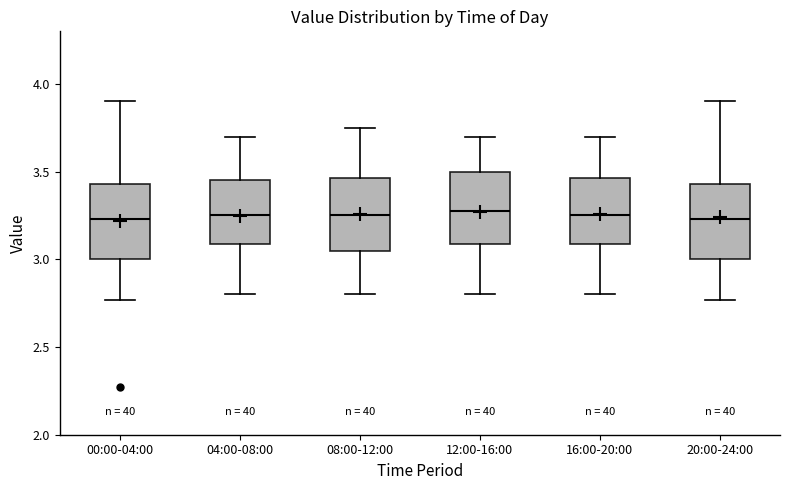

Where does the lower whisker of the box for 00:00-04:00 end on the y-axis? The values are not printed on the chart, so give them approximately, as read against the axis.

2.75